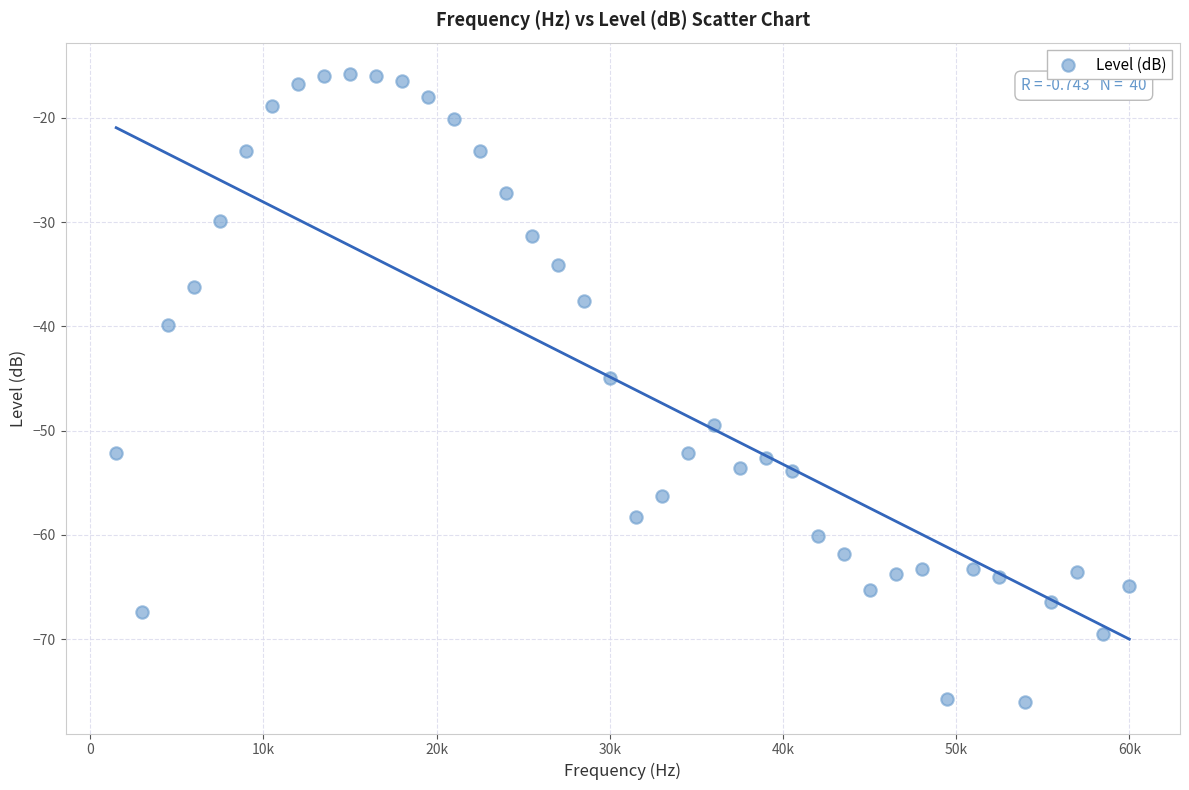

What is the range of X values (max minus min)?

58500.0